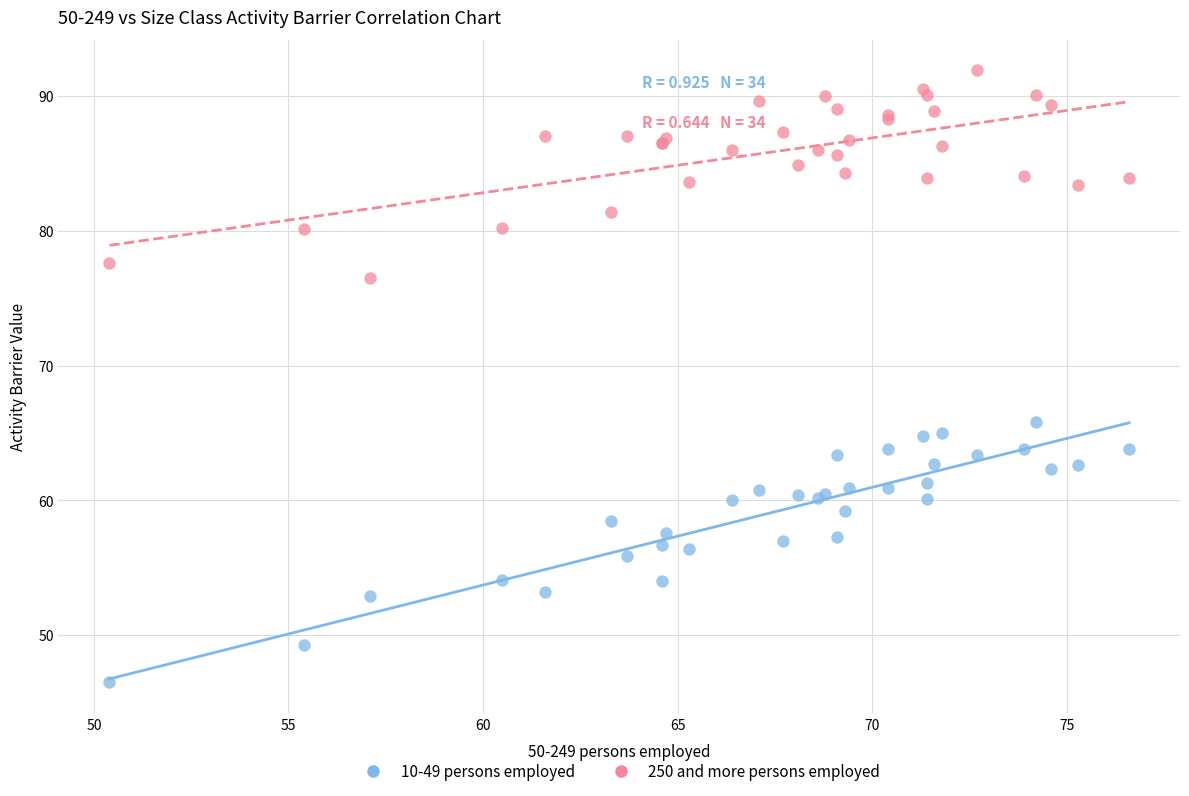

Which series contains the highest Y value?

250 and more persons employed